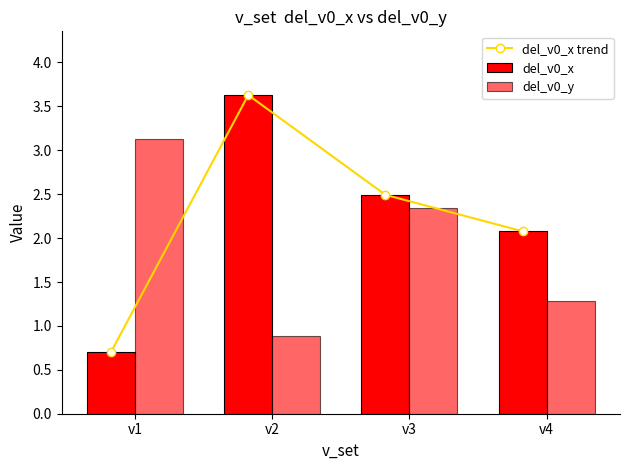

How many groups of bars are there?

4